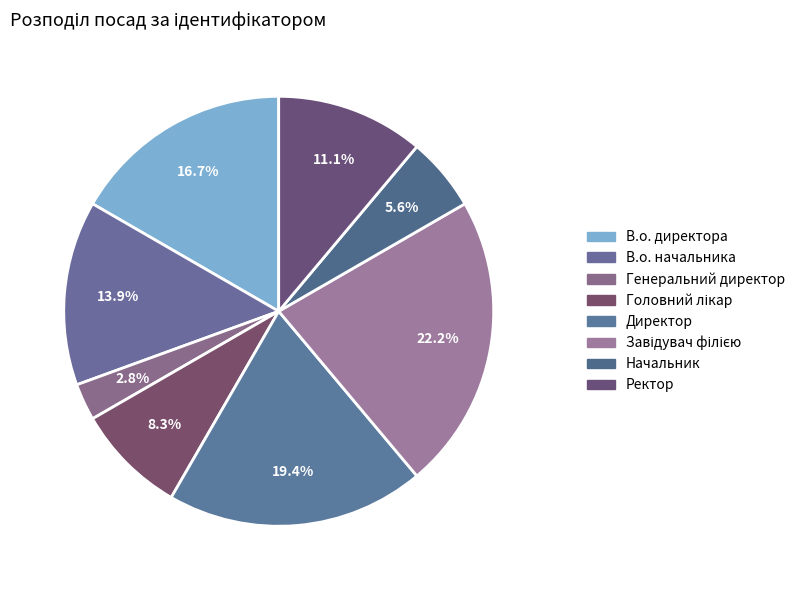

Count the number of slices in the pie.

8